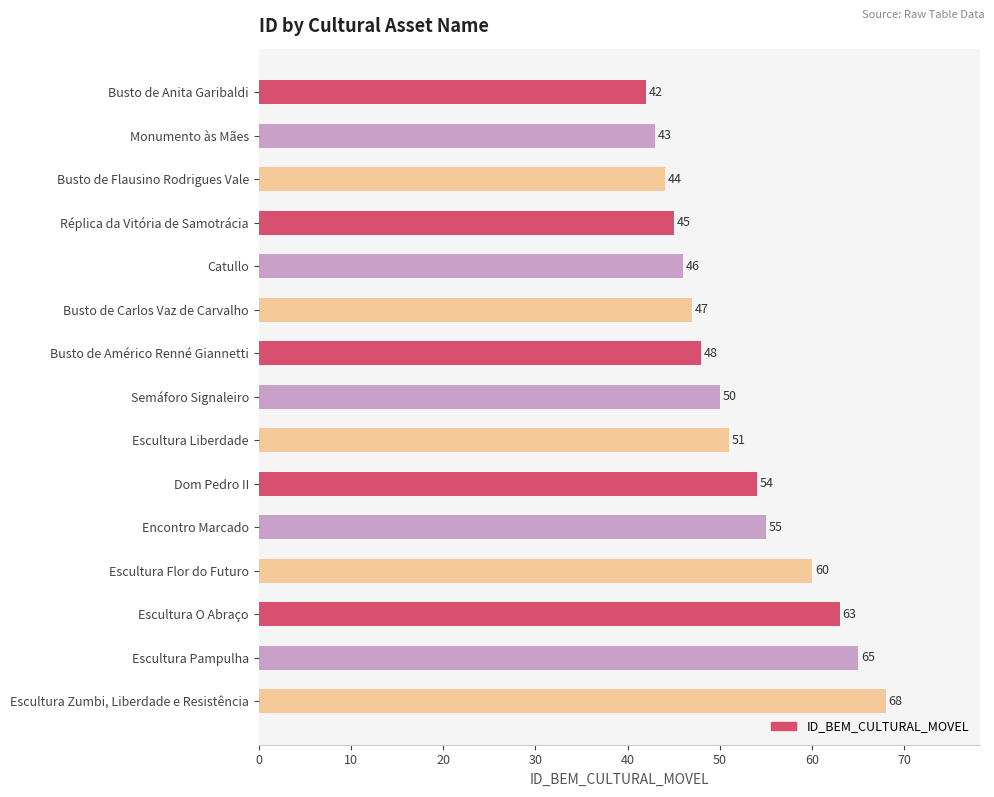

What is the difference between the maximum and minimum values?

26